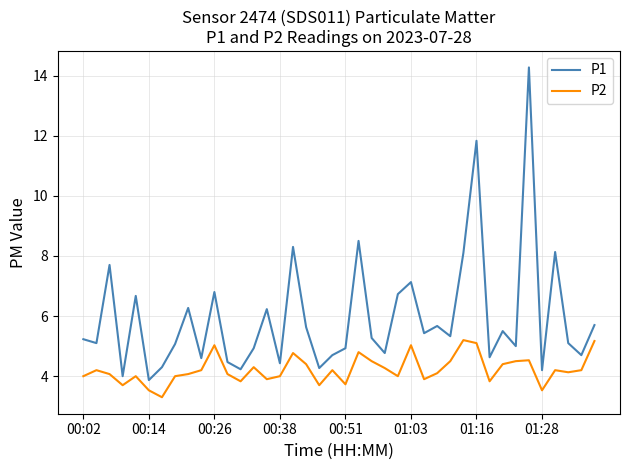

Rank the series by their average value, from lowest to highest.

P2, P1